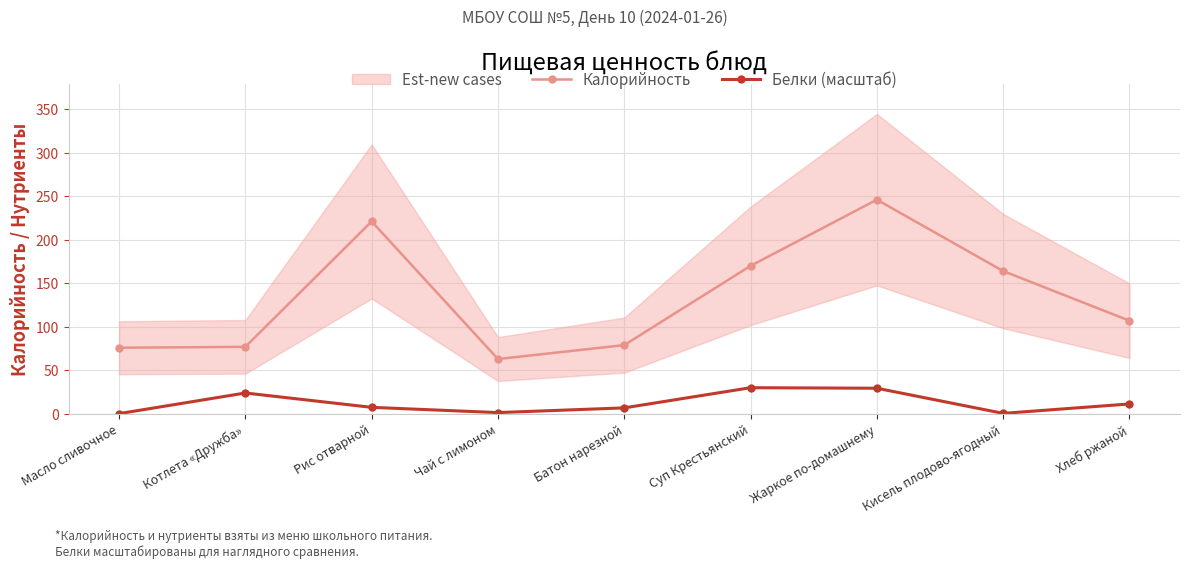

Rank the categories by Белки (масштаб) value from lowest to highest.

Масло сливочное, Кисель плодово-ягодный, Чай с лимоном, Батон нарезной, Рис отварной, Хлеб ржаной, Котлета «Дружба», Жаркое по-домашнему, Суп Крестьянский